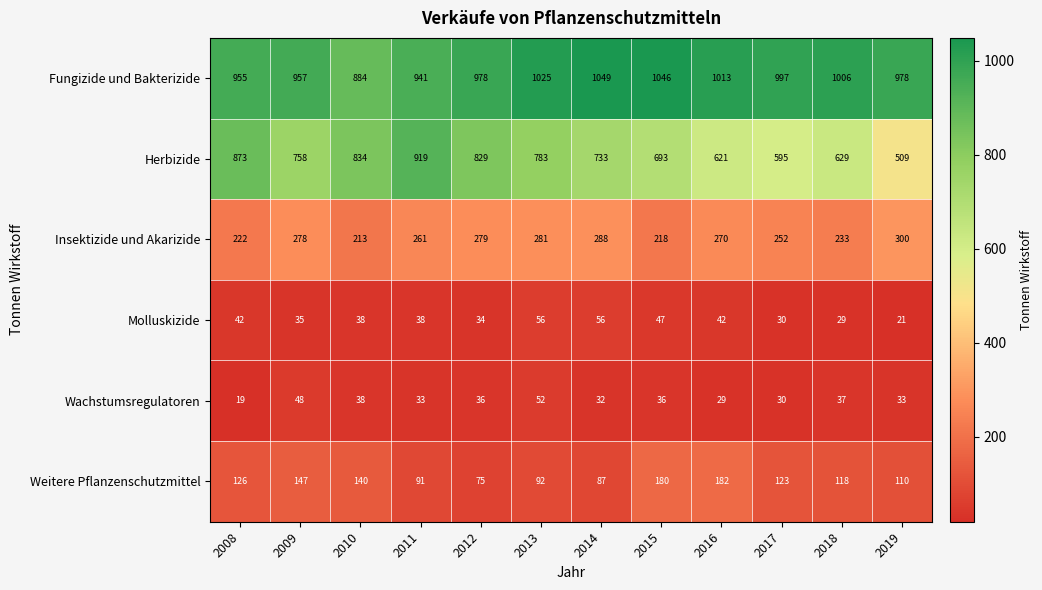

At which label is Insektizide und Akarizide closest to 256?

2017